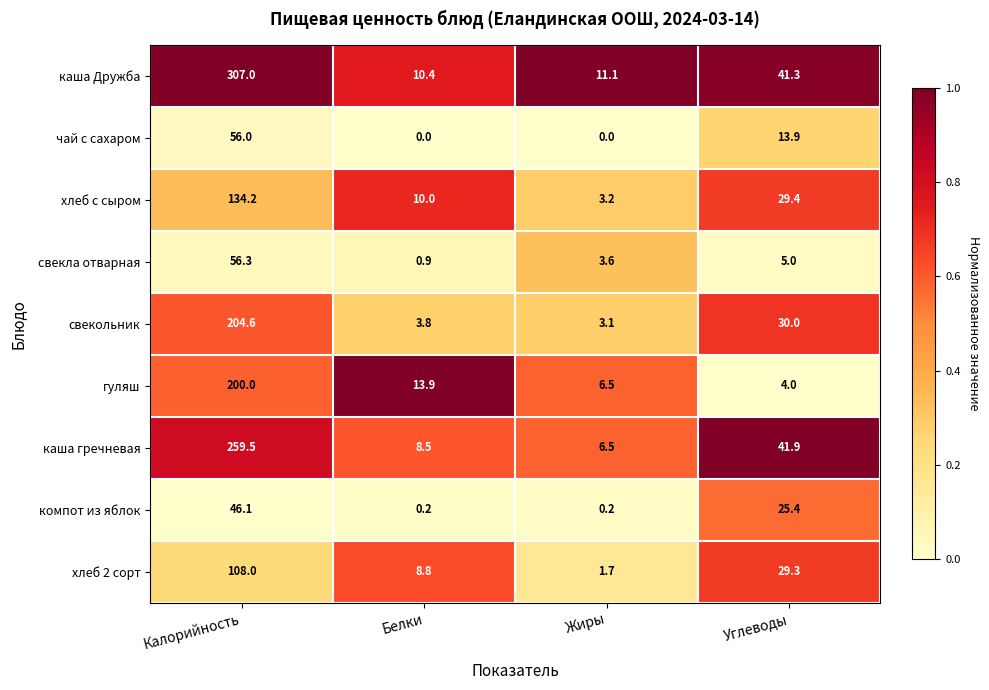

At which category does the chart reach its peak across all series?

Калорийность